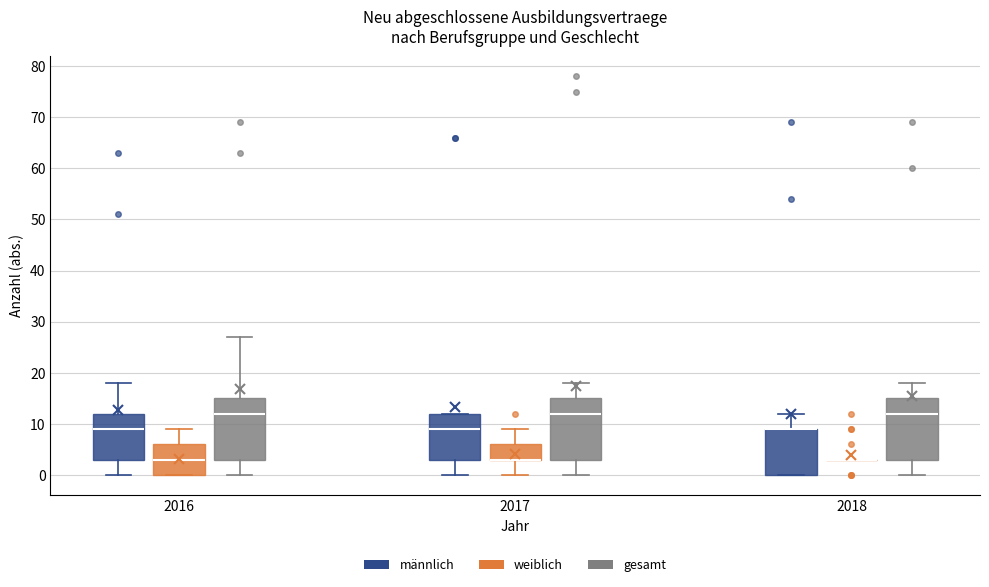

Where is the lower edge of the box for 2017 (männlich) on the y-axis? The values are not printed on the chart, so give them approximately, as read against the axis.

3